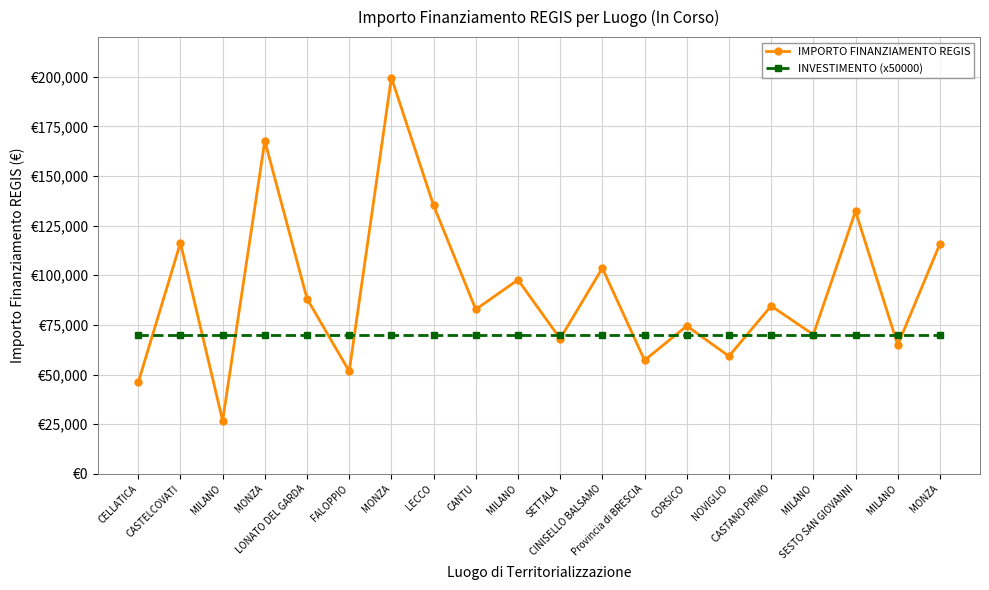

Rank the categories by INVESTIMENTO (x50000) value from highest to lowest.

CELLATICA, CASTELCOVATI, MILANO, MONZA, LONATO DEL GARDA, FALOPPIO, MONZA, LECCO, CANTU, MILANO, SETTALA, CINISELLO BALSAMO, Provincia di BRESCIA, CORSICO, NOVIGLIO, CASTANO PRIMO, MILANO, SESTO SAN GIOVANNI, MILANO, MONZA